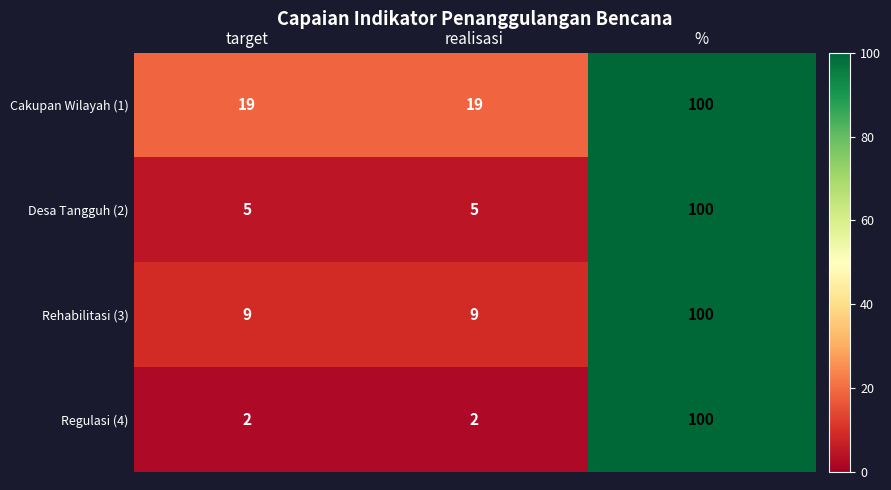

What is the difference between the Cakupan Wilayah (1) values at realisasi and %?

81